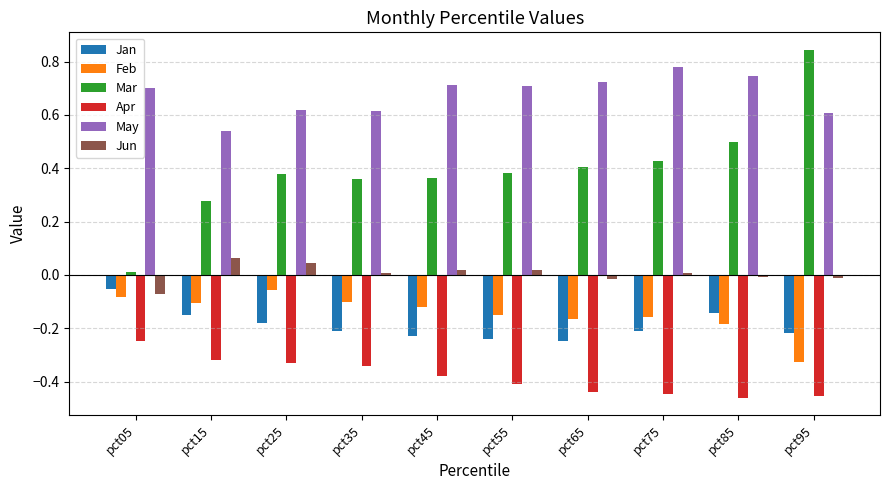

Which category has the lowest value in the Feb series?

pct95